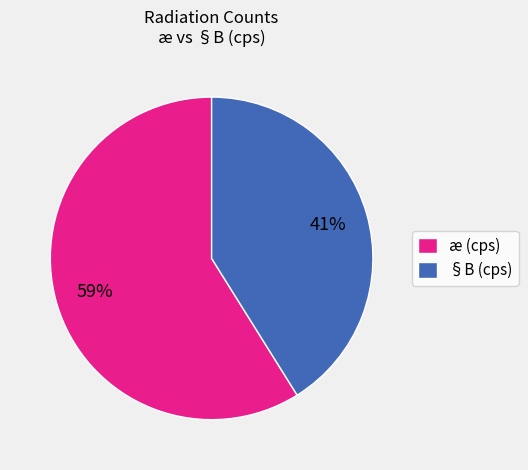

Do æ (cps) and §B (cps) together represent more than half of the pie?

Yes